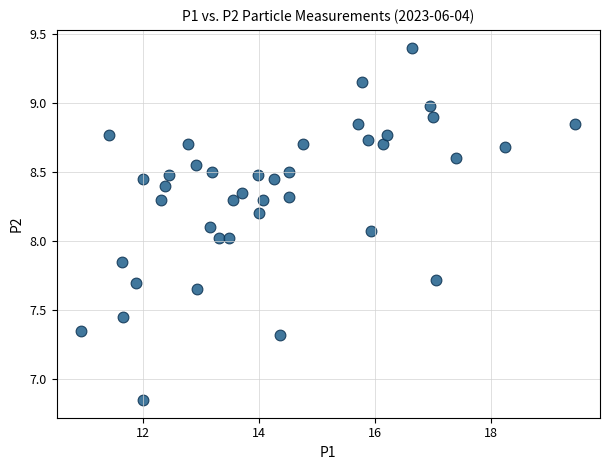

What is the range of X values (max minus min)?

8.5